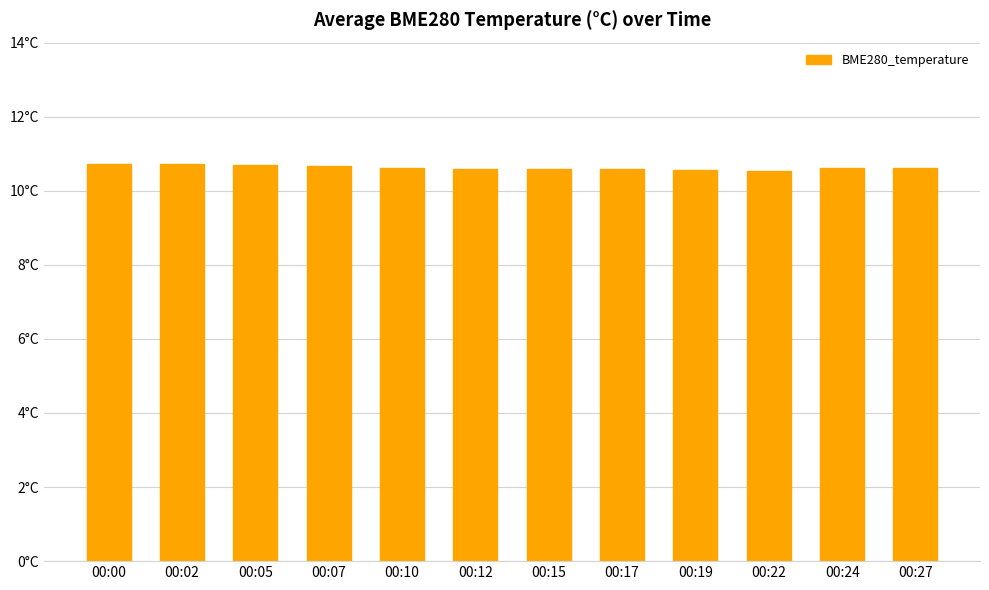

What is the difference between the maximum and second lowest values?

0.2